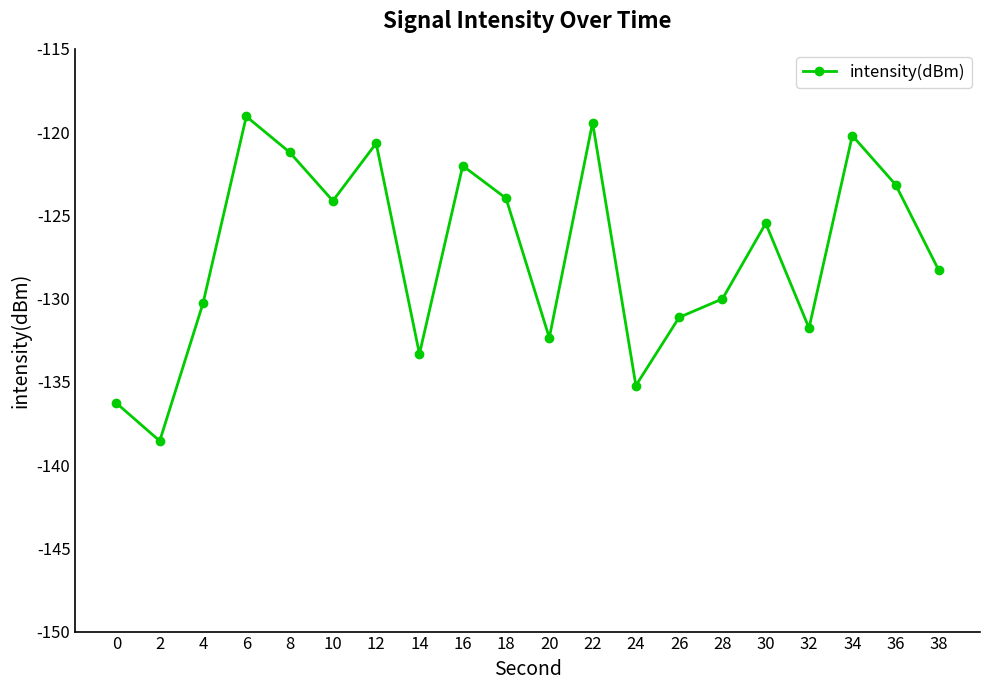

What value does the data have at 4?

-130.3